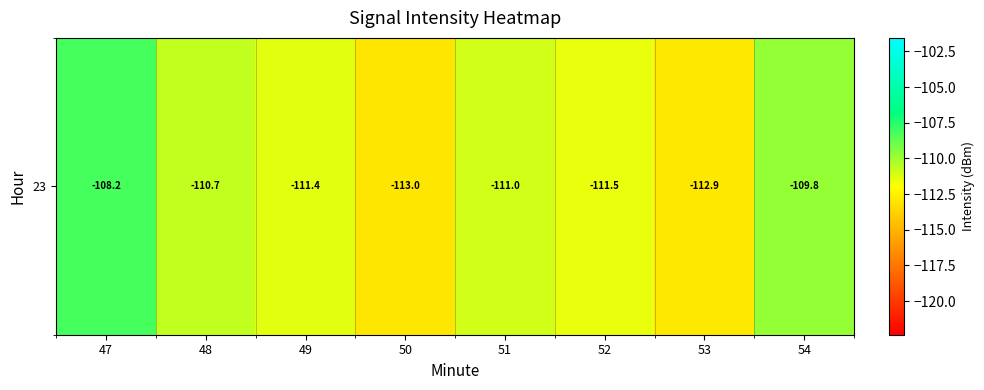

Reading left to right, transcribe all the data shown in this chart.

-108.2	-110.7	-111.4	-113.0	-111.0	-111.5	-112.9	-109.8